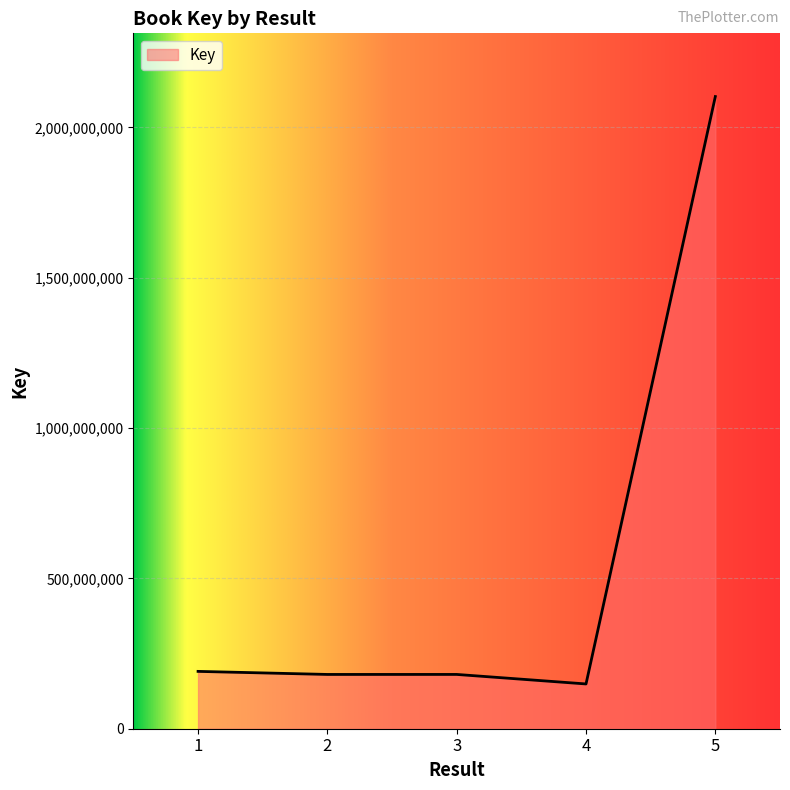

What is the difference between the maximum and second lowest values?

1921810326